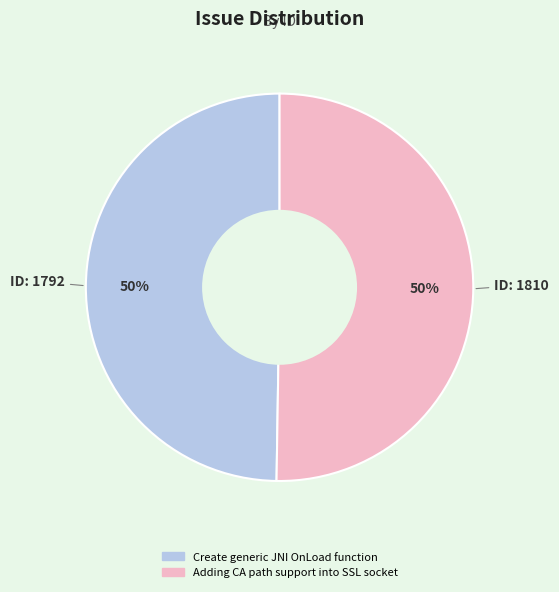

To the nearest percent, what portion does Create generic JNI OnLoad function represent?

50%